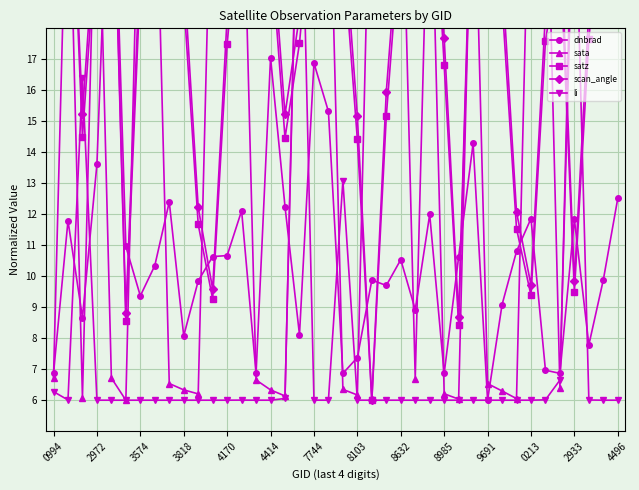

What is the label of the 21st point from the right?

19